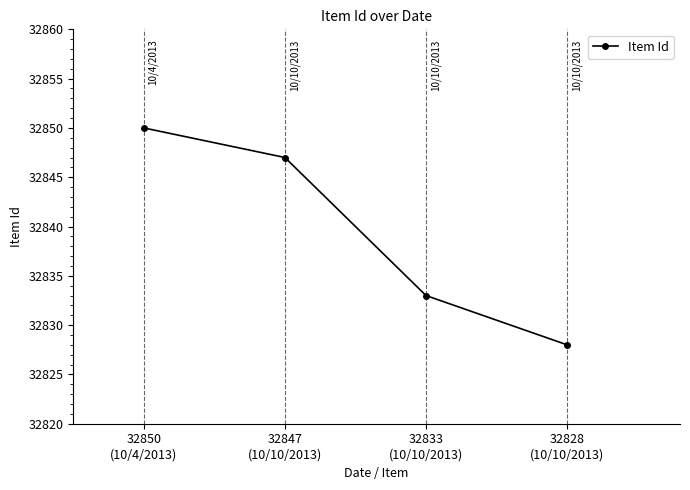

What is the sum of all values?

131358